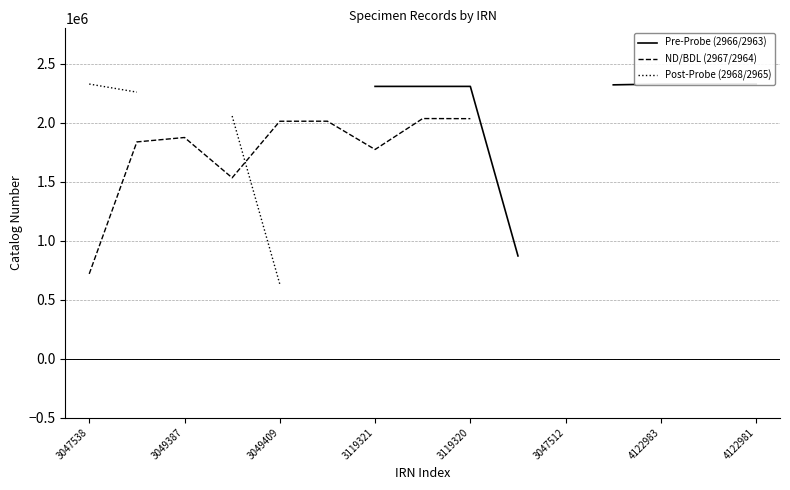

True or false: ND/BDL (2967/2964) has more than 2 points higher than both neighbors.

True